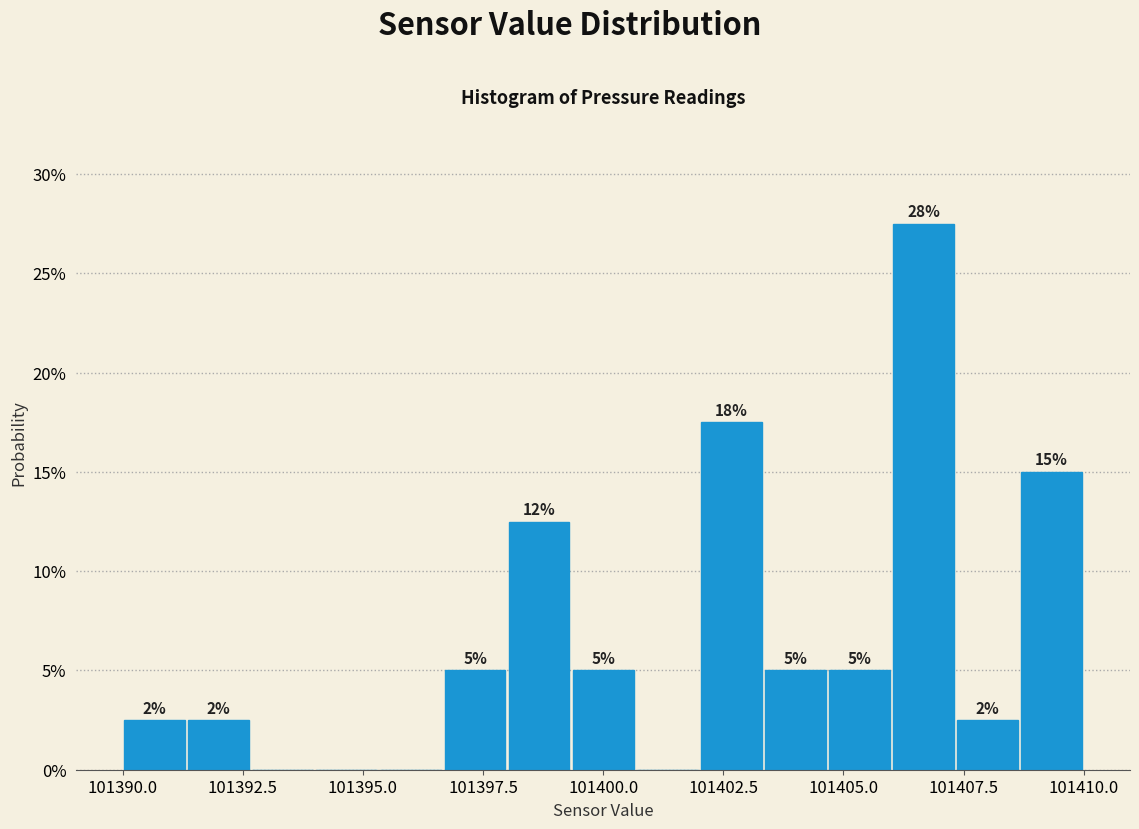

Around what value on the x-axis is the tallest bar? Give the approximate position of its centre, as read against the axis.

101406.5